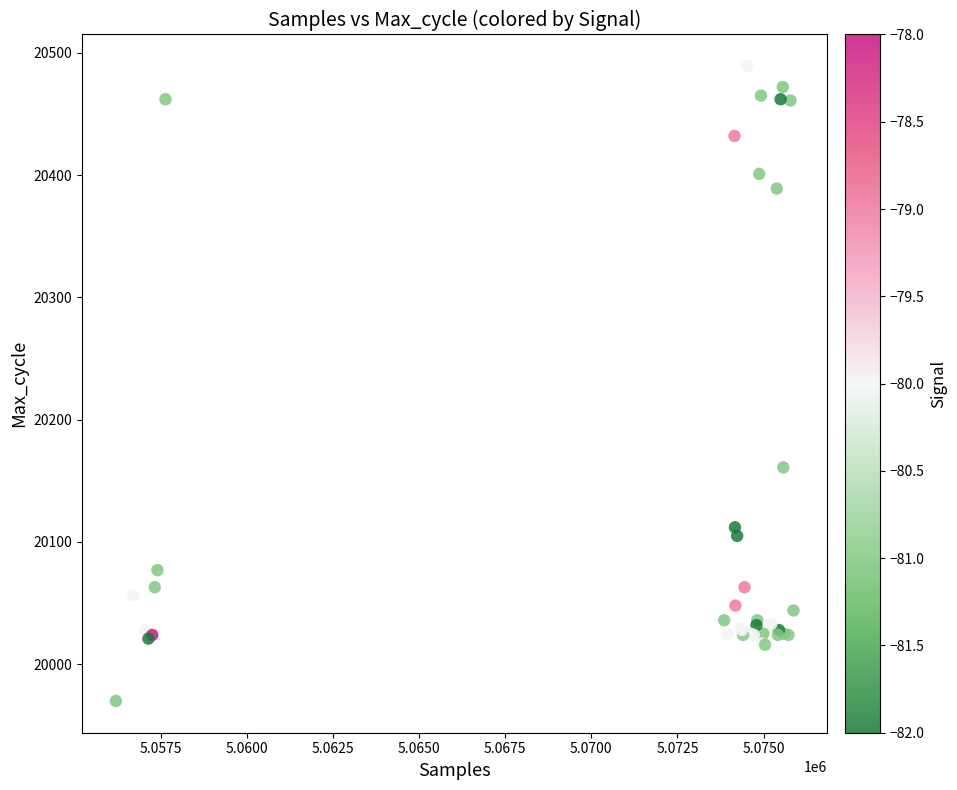

What Y value in the scatter plot is closest to 20229?

20161